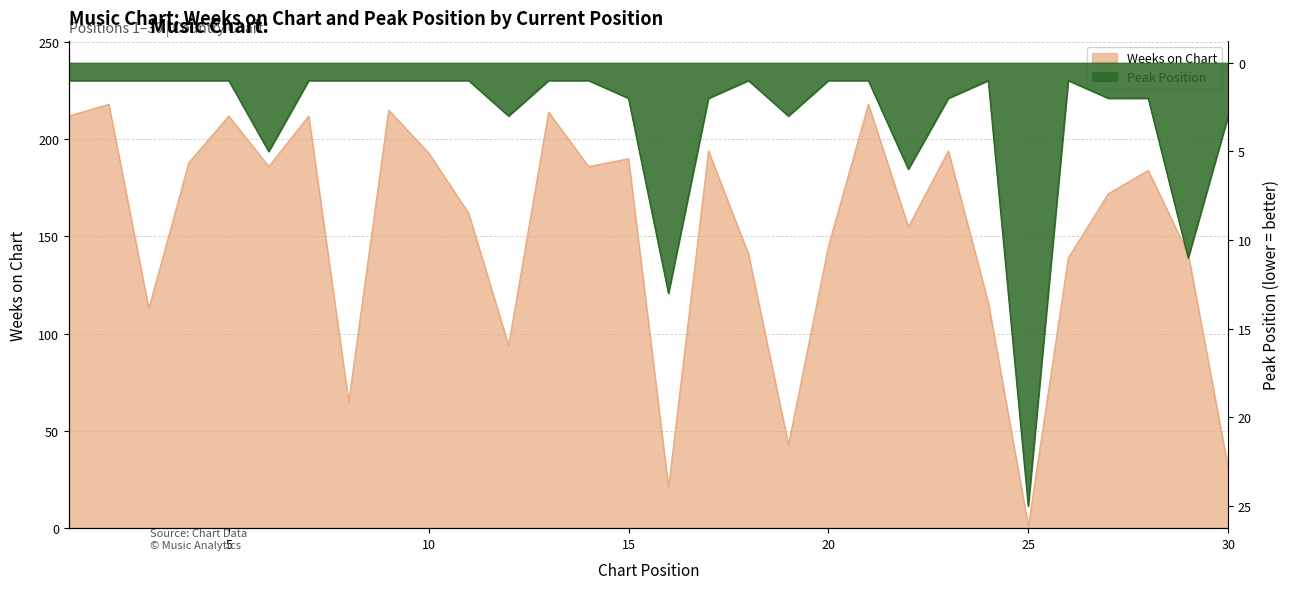

Which series ends up on top after the final intersection of Peak Position and Weeks on Chart?

Weeks on Chart